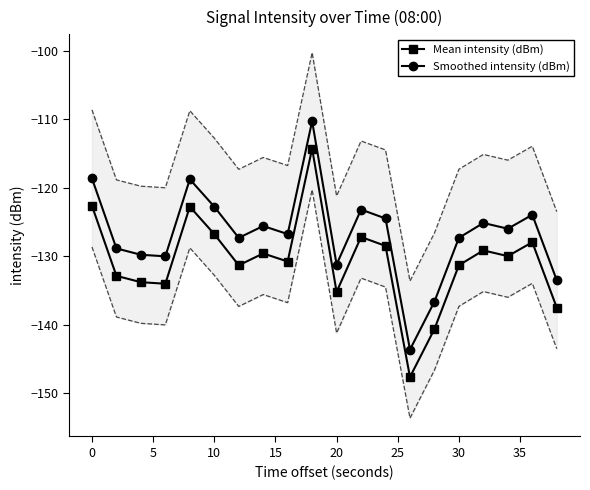

Rank the series by their average value, from lowest to highest.

Mean intensity (dBm), Smoothed intensity (dBm)